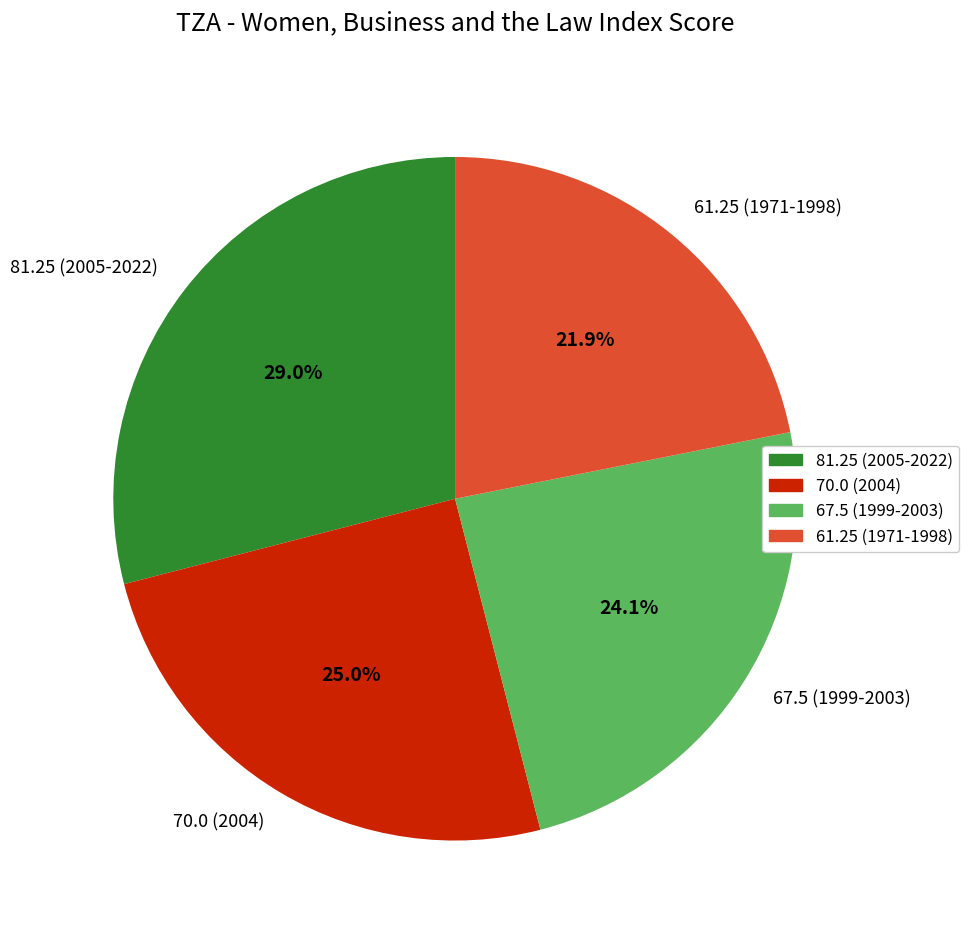

Which has a higher value, 70.0 (2004) or 81.25 (2005-2022)?

81.25 (2005-2022)